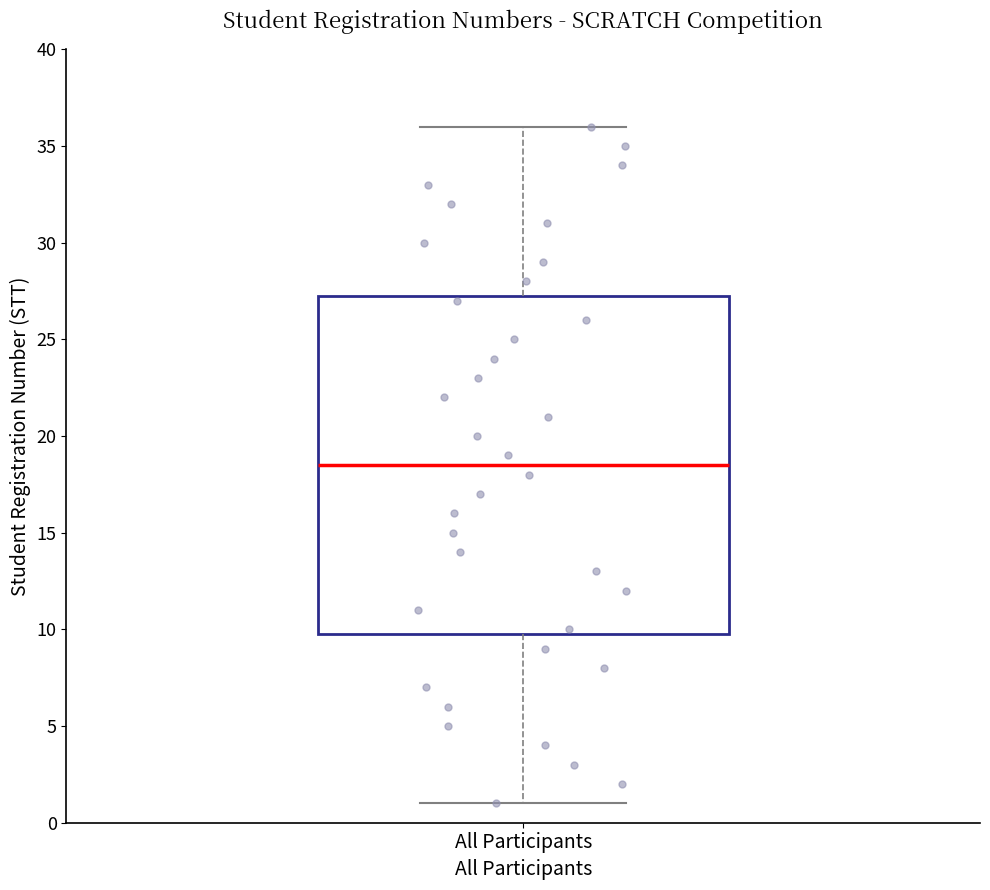

Read this box plot against the y-axis: the position of the median line, the range covered by the box, and the ends of both whiskers. The values are not printed on the chart, so give them approximately, as read against the axis.

median 18.5, box 10.0 to 27.5, whiskers 1.0 to 36.0